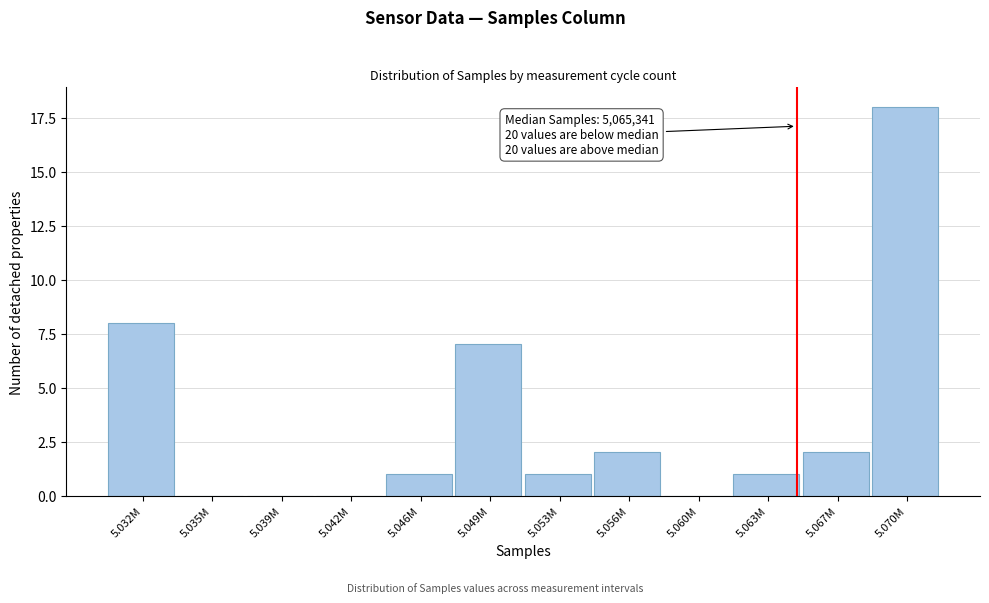

Reading right to left, list all the values displayed in this chart.

5.070M=18	5.067M=2	5.063M=1	5.060M=0	5.056M=2	5.053M=1	5.049M=7	5.046M=1	5.042M=0	5.039M=0	5.035M=0	5.032M=8